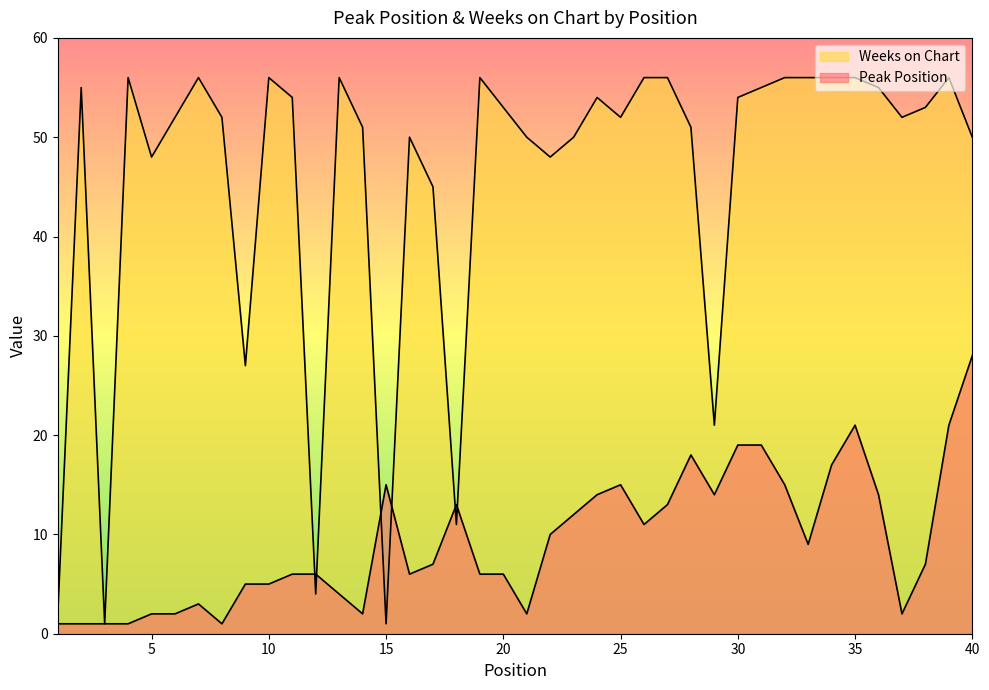

At 9, list the series in order from smallest to largest.

Peak Position, Weeks on Chart